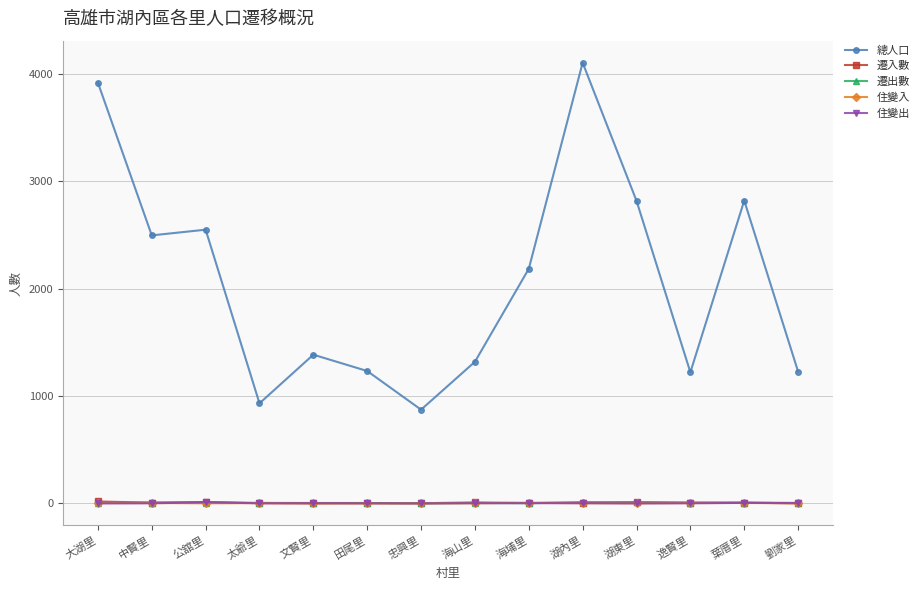

Which series has the largest total across all categories?

總人口